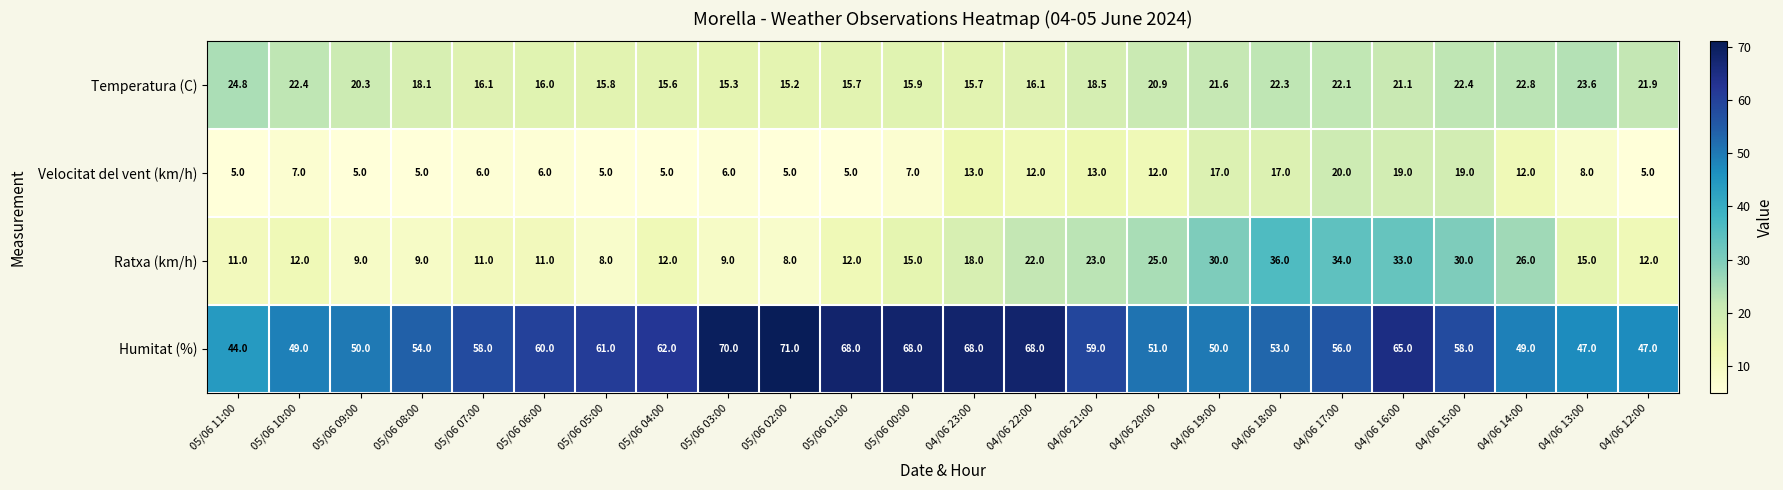

At which label does Temperatura (C) first exceed 20?

05/06 11:00